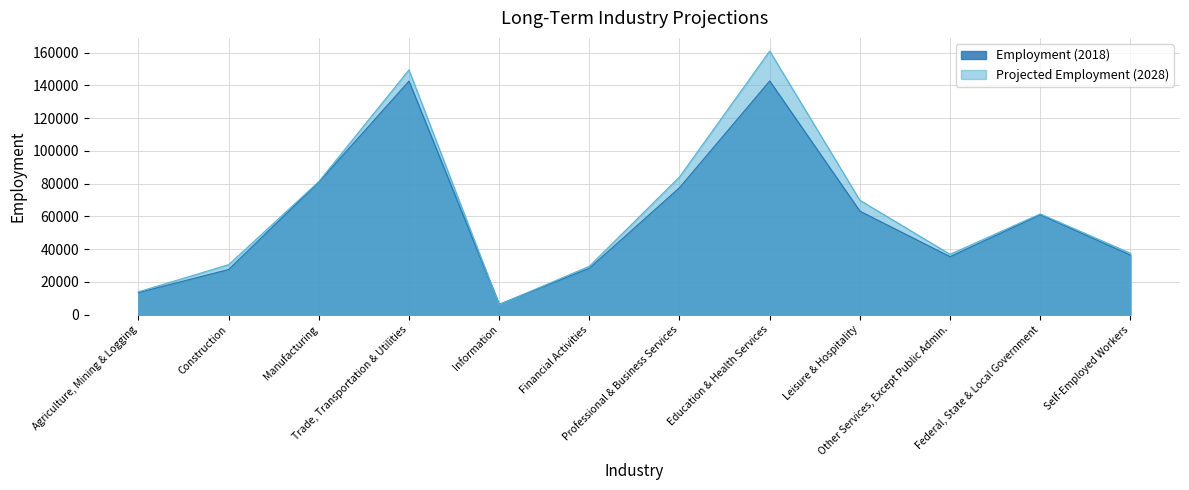

The value of Employment (2018) at Trade, Transportation & Utilities is 79866. True or false?

False